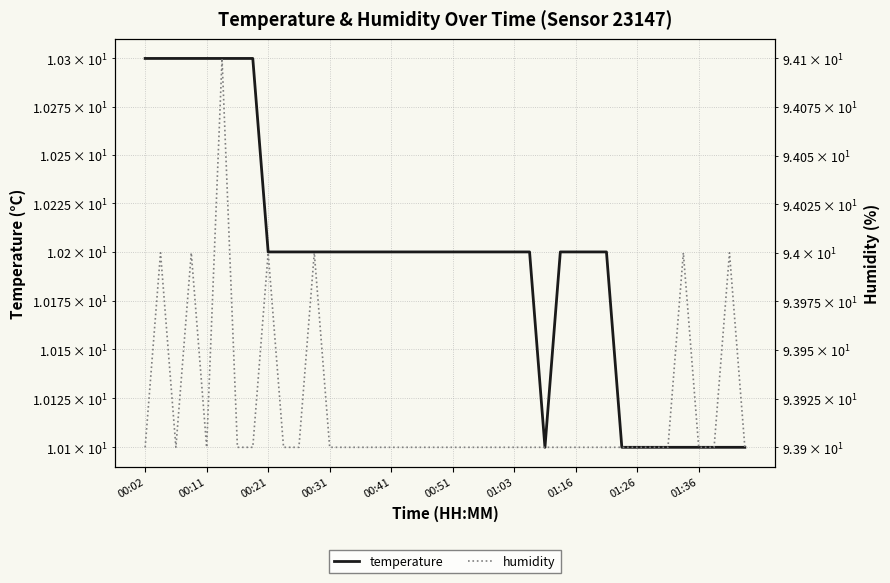

What is the difference between the maximum and minimum values in the temperature series?

0.2